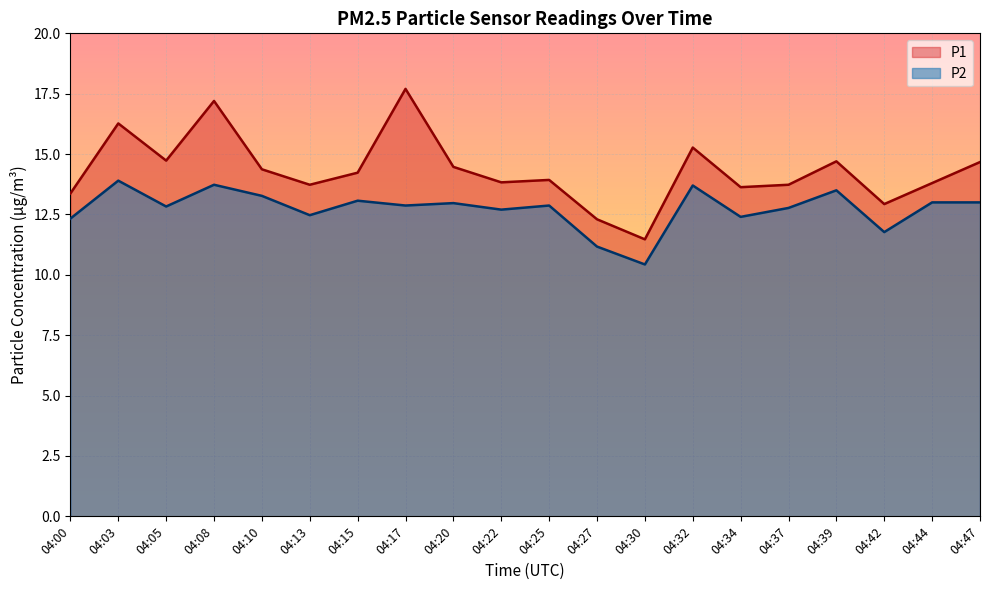

True or false: P1 and P2 cross at least once.

False